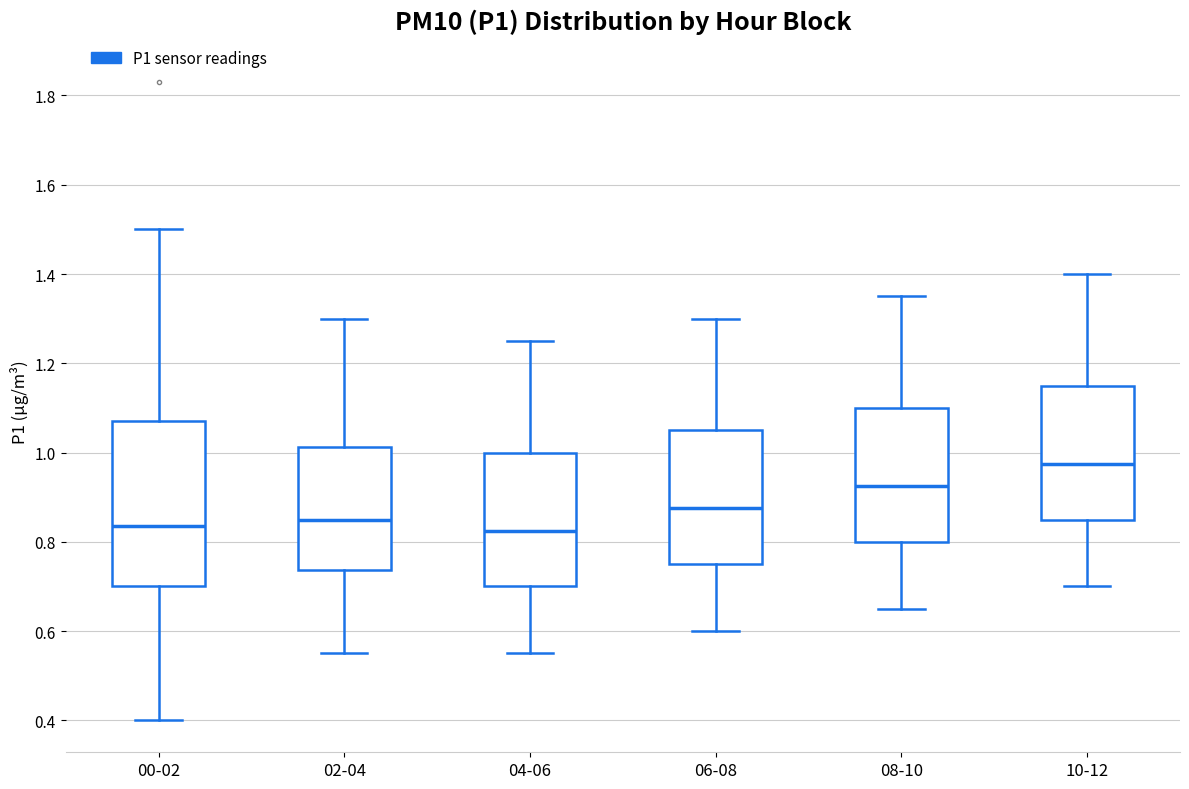

Reading left to right, read every box against the y-axis: the position of its median line, the range the box covers, and the ends of its whiskers. The values are not printed on the chart, so give them approximately, as read against the axis.

00-02: median 0.84, box 0.70 to 1.08, whiskers 0.40 to 1.50
02-04: median 0.86, box 0.74 to 1.02, whiskers 0.56 to 1.30
04-06: median 0.82, box 0.70 to 1.00, whiskers 0.56 to 1.26
06-08: median 0.88, box 0.76 to 1.06, whiskers 0.60 to 1.30
08-10: median 0.92, box 0.80 to 1.10, whiskers 0.66 to 1.36
10-12: median 0.98, box 0.86 to 1.16, whiskers 0.70 to 1.40